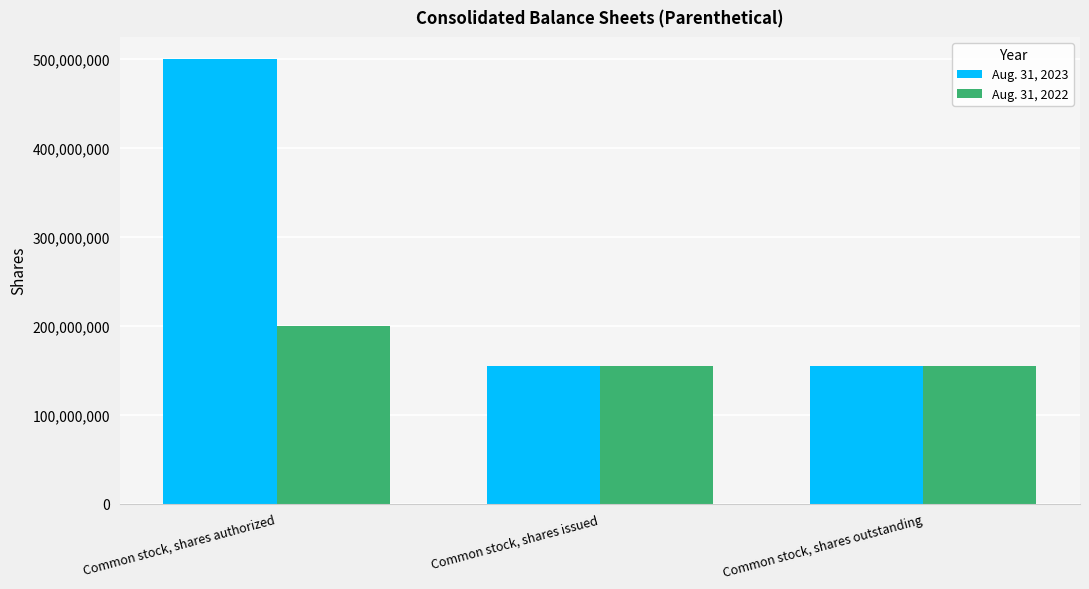

At Common stock, shares issued, list the series in order from largest to smallest.

Aug. 31, 2023, Aug. 31, 2022